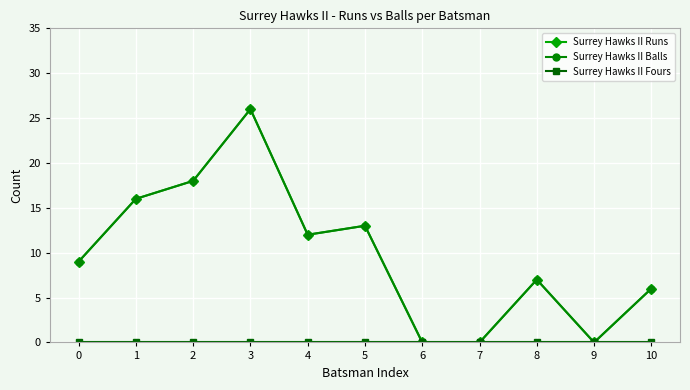

List the labels in order of Surrey Hawks II Runs value, smallest first.

6, 7, 9, 10, 8, 0, 4, 5, 1, 2, 3